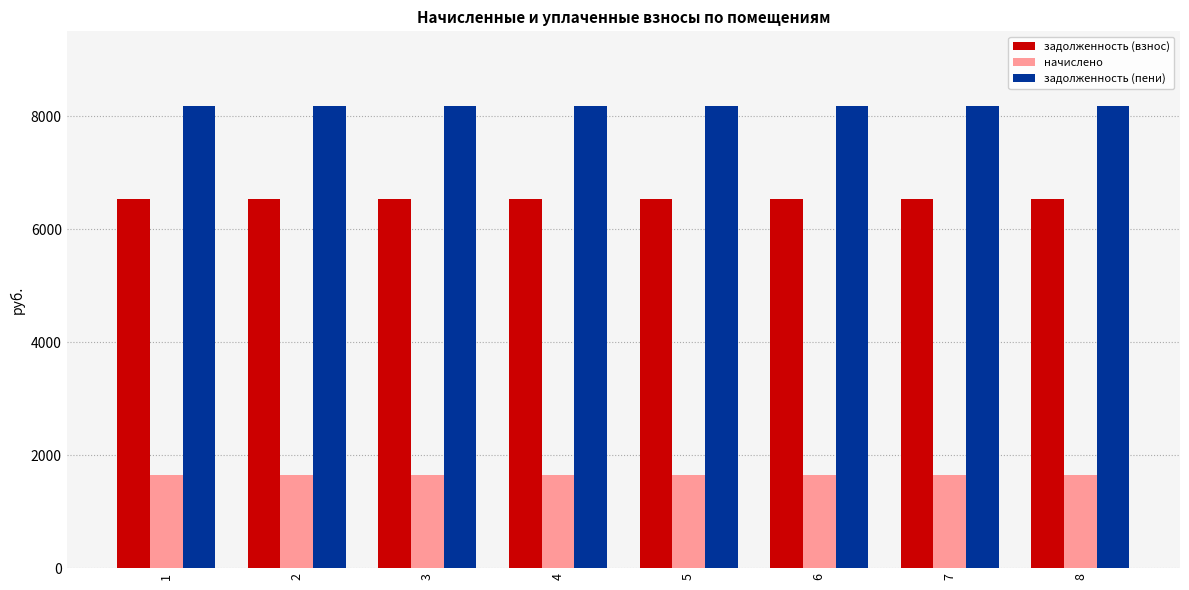

What is the highest value of the задолженность (пени) series?

8180.4